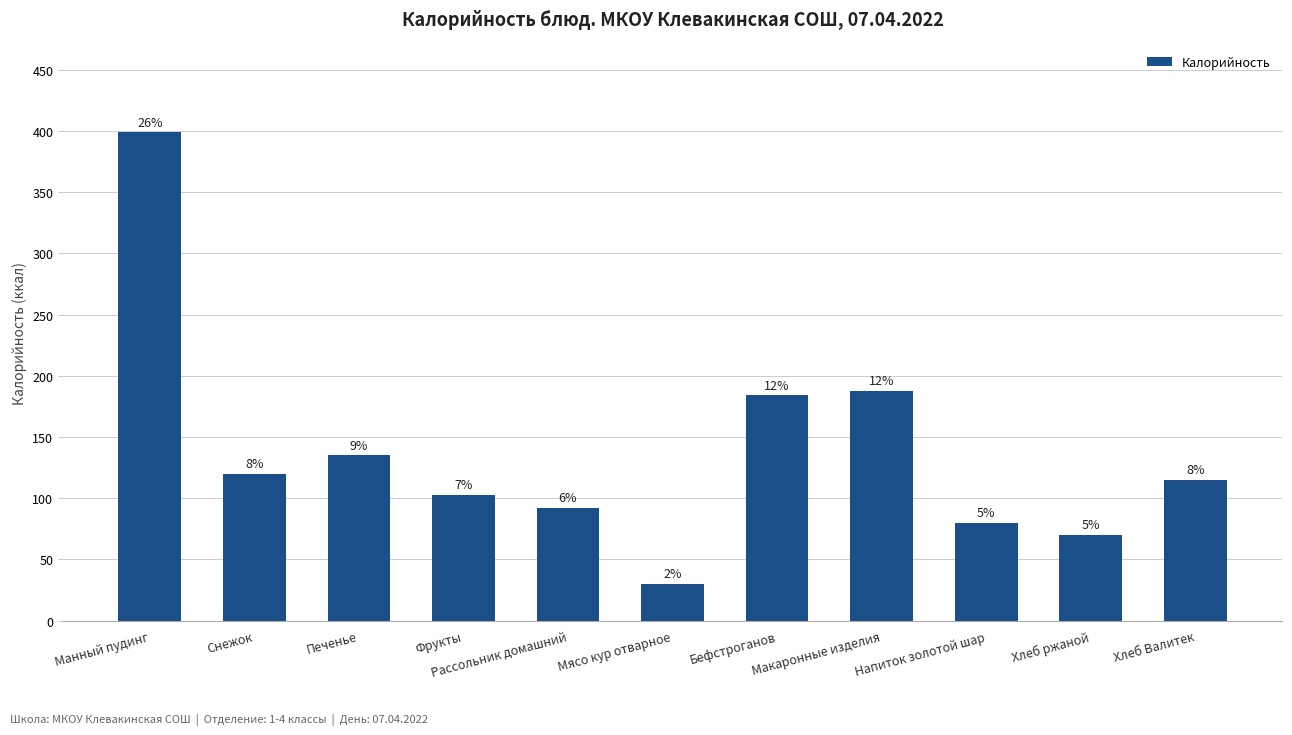

Approximately how many times larger is the value at Снежок compared to Бефстроганов?

0.7